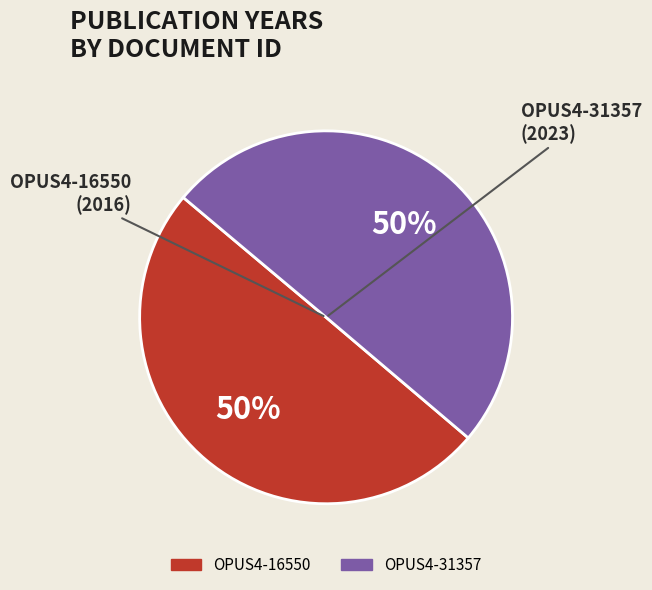

Combined, do OPUS4-16550 and OPUS4-31357 account for over 50%?

Yes